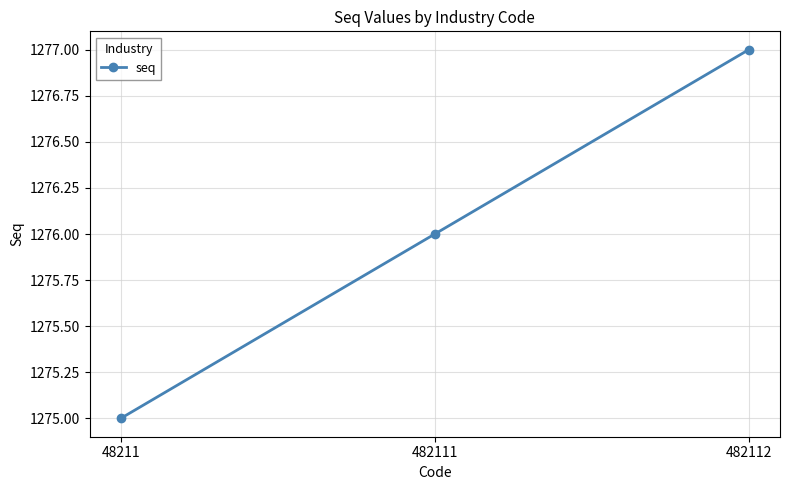

At which label is the value closest to 1276?

482111